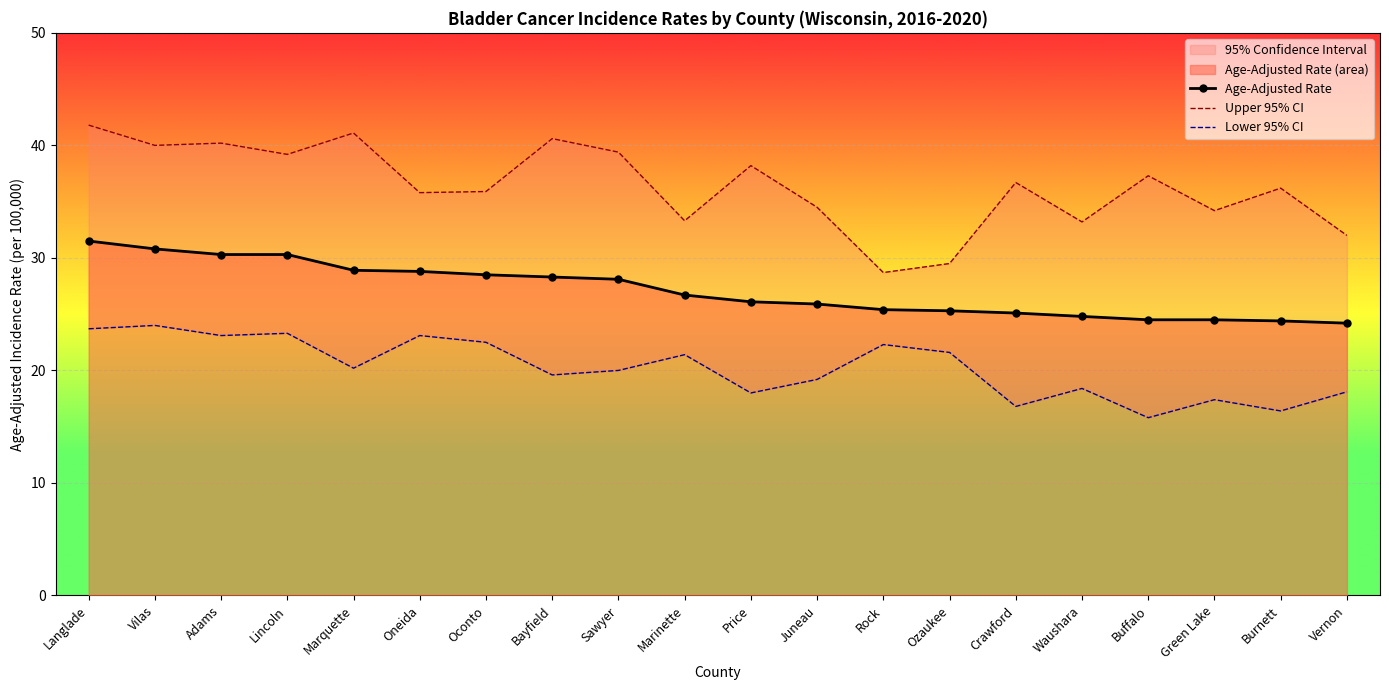

Between Ozaukee and Oneida, which is larger?

Oneida